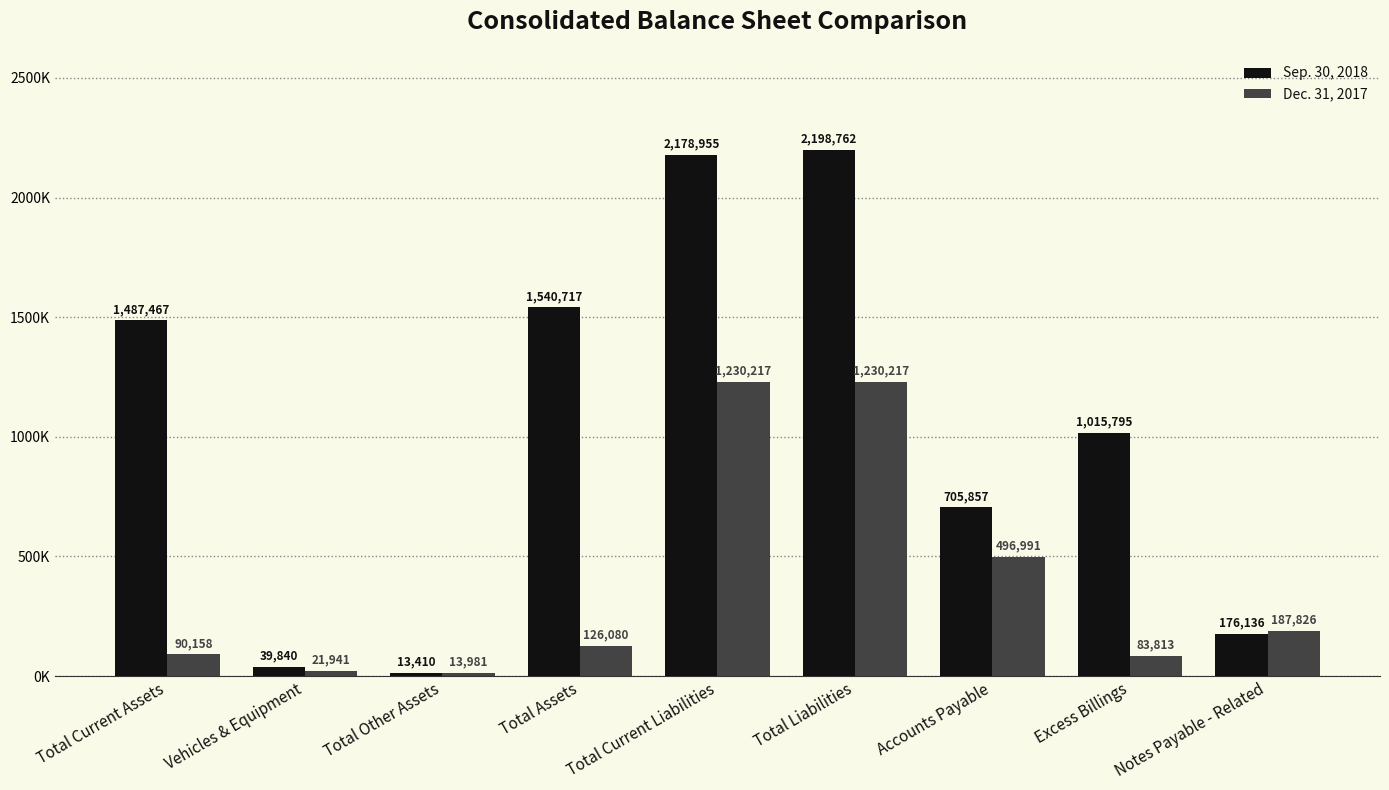

Reading left to right, what are all the values shown in this chart?

Sep. 30, 2018: 1487467	39840	13410	1540717	2178955	2198762	705857	1015795	176136
Dec. 31, 2017: 90158	21941	13981	126080	1230217	1230217	496991	83813	187826